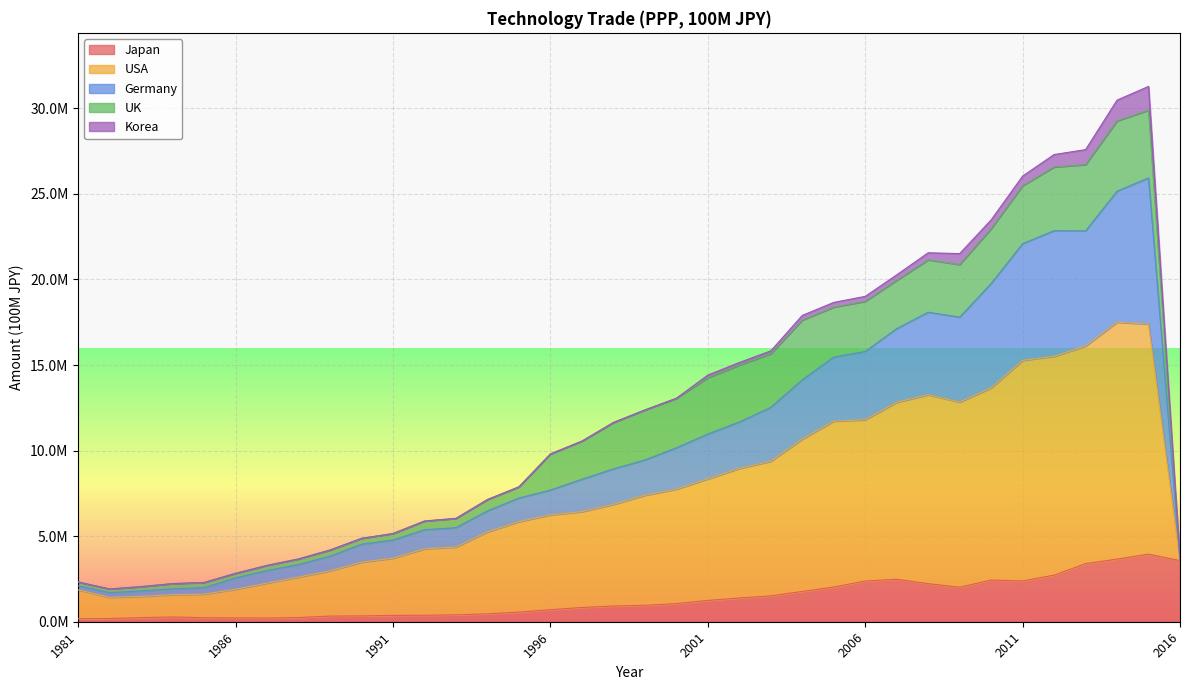

At which category does the chart reach its peak across all series?

2015